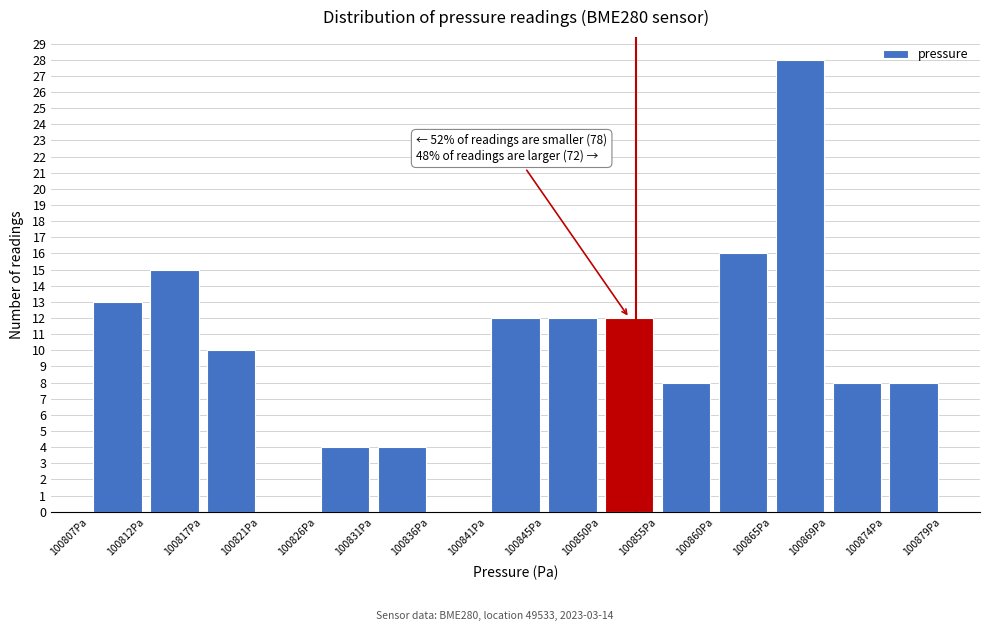

Which range on the x-axis has the tallest bar?

100864.5 to 100869.5